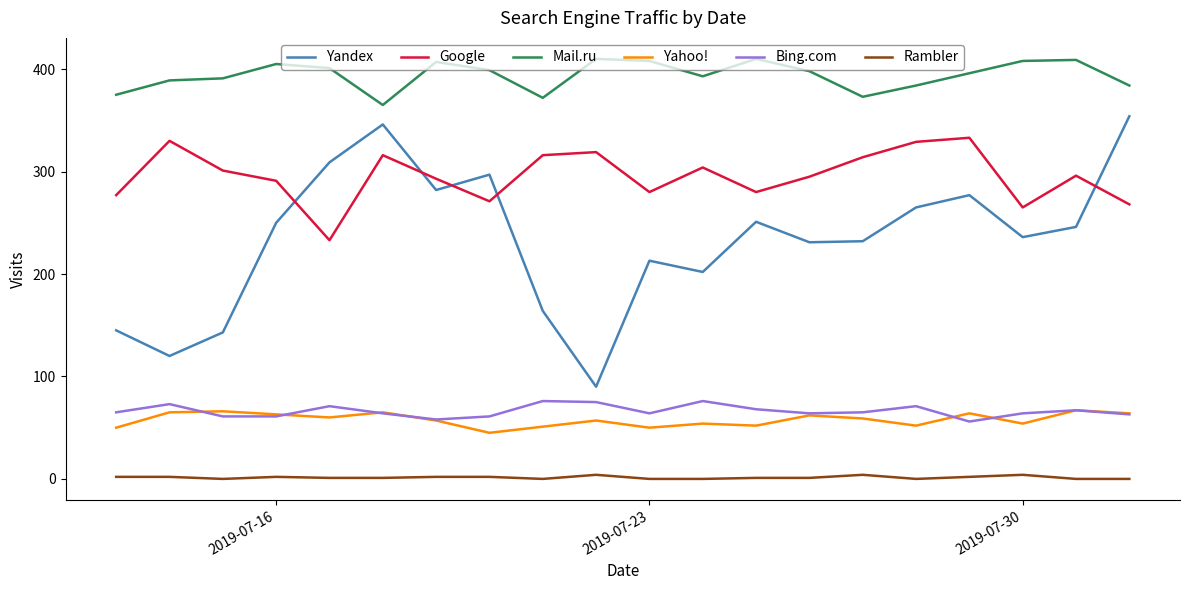

True or false: Yandex has more than 1 interior local peaks.

True